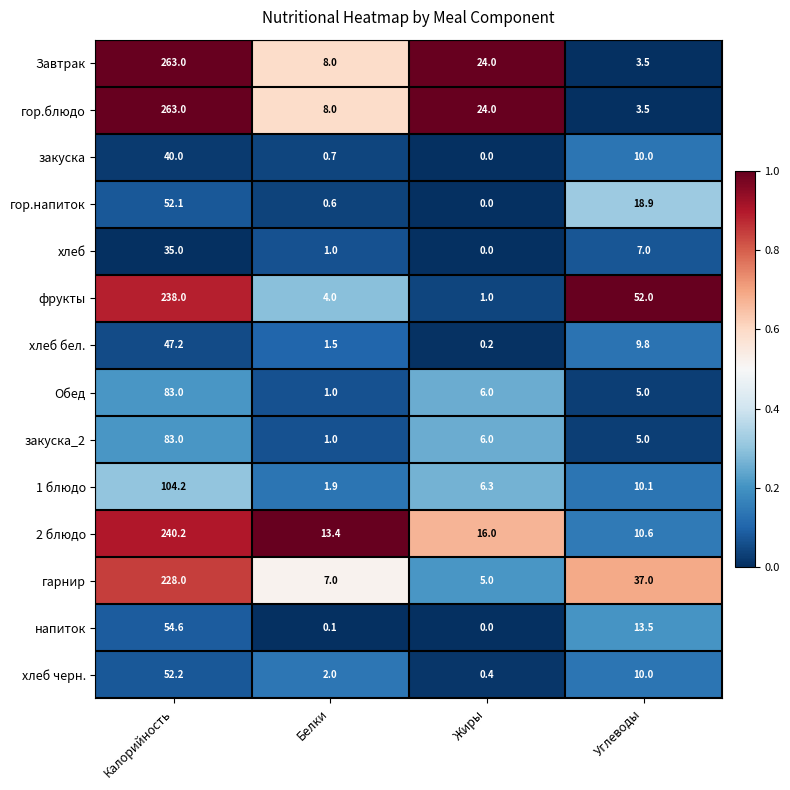

True or false: закуска_2 has a value of 1.0 at Белки.

True